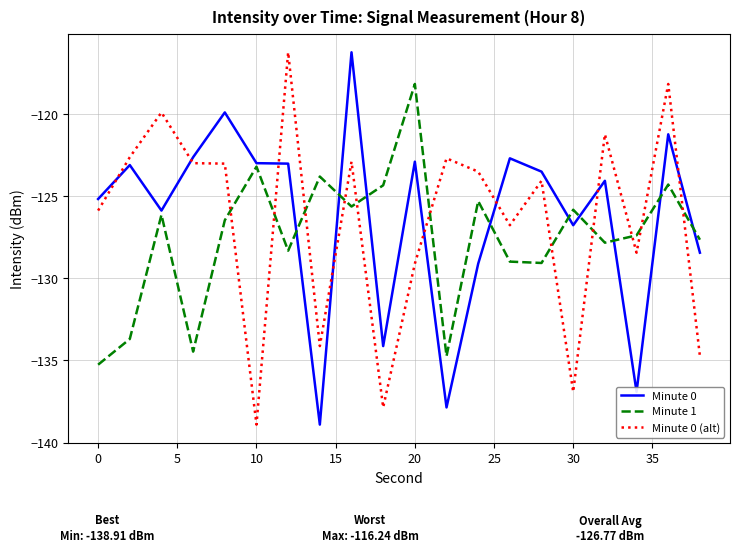

After their last crossing, which series has the higher values: Minute 0 or Minute 0 (alt)?

Minute 0